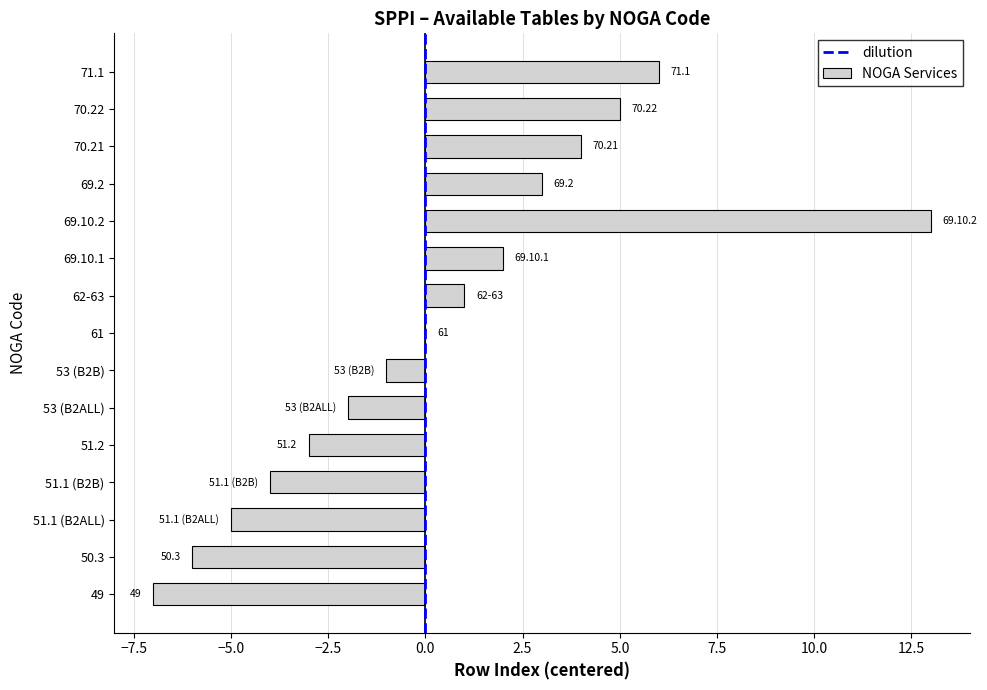

Are the bars horizontal?

Yes